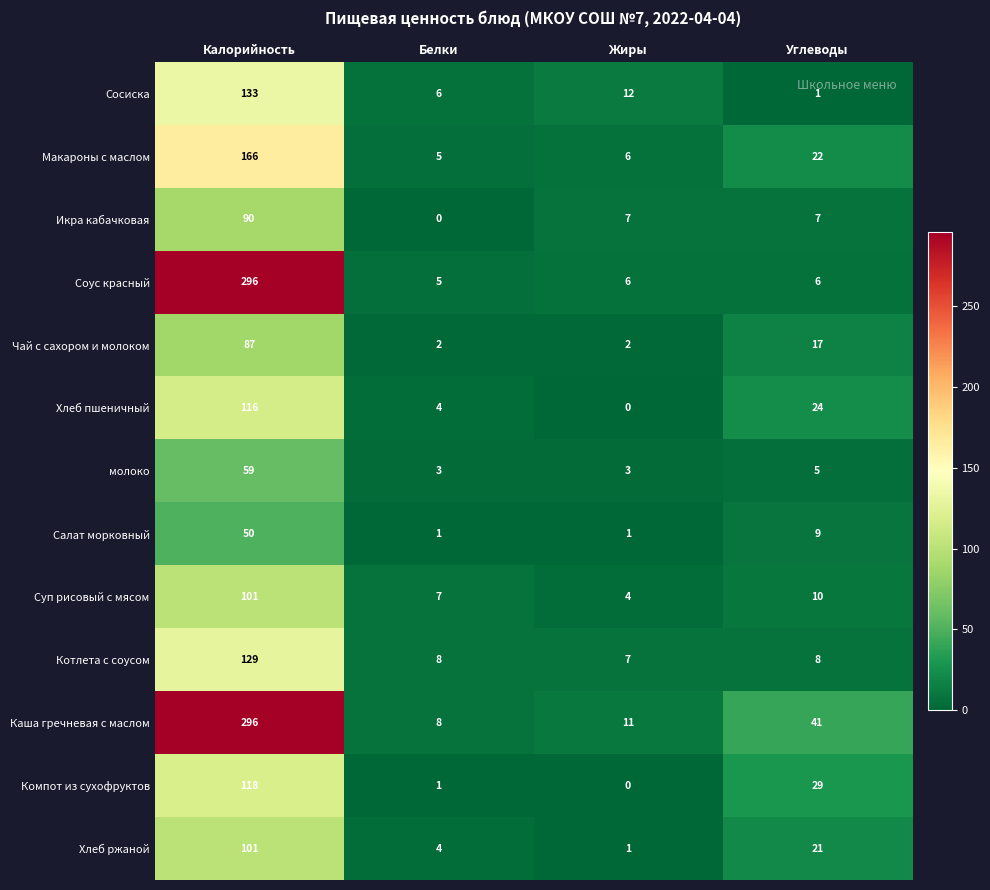

Which series changed the most between Калорийность and Белки?

Соус красный